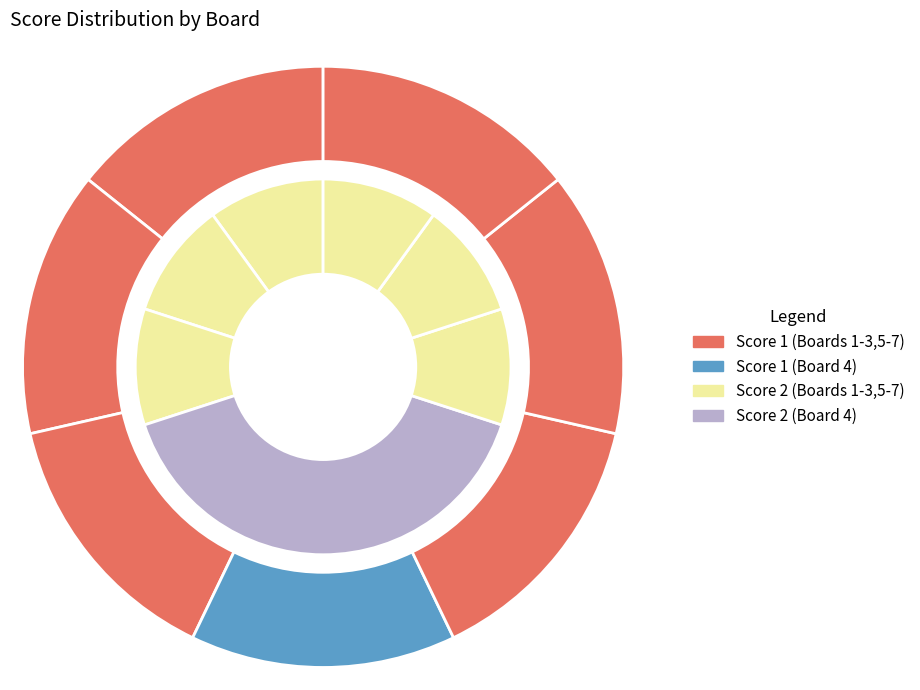

Rank the categories by value from lowest to highest.

1, 2, 3, 5, 6, 7, 4